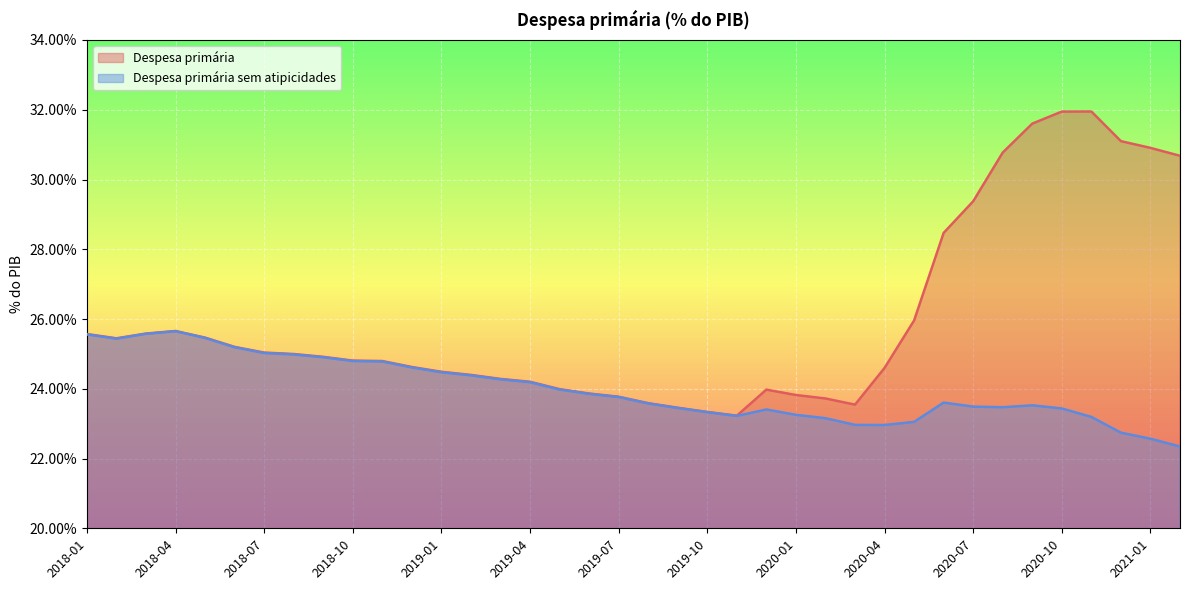

What is the minimum value for Despesa primária?

0.2